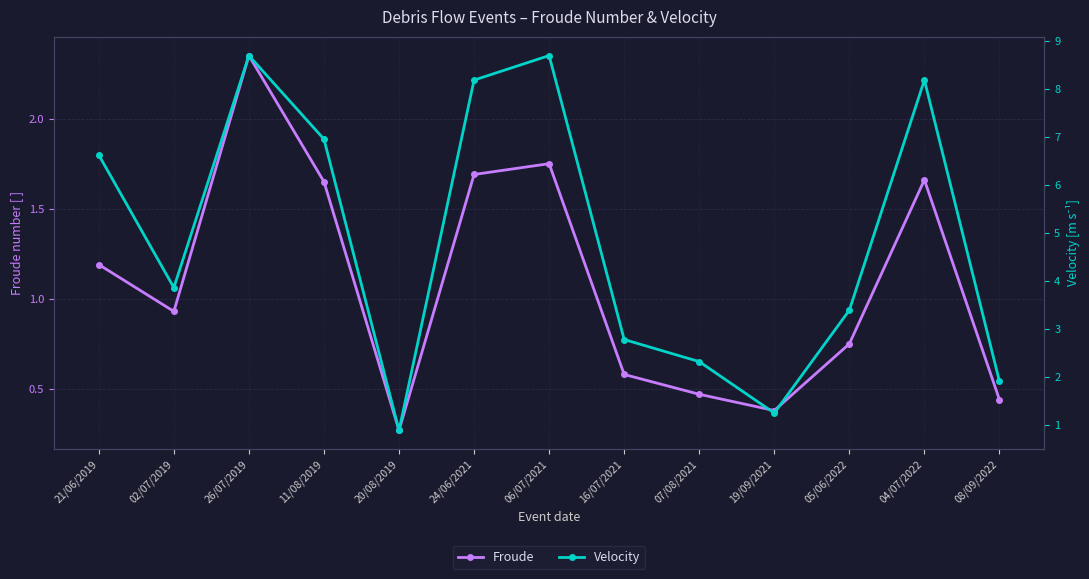

What is the average value of the Velocity series?

4.9